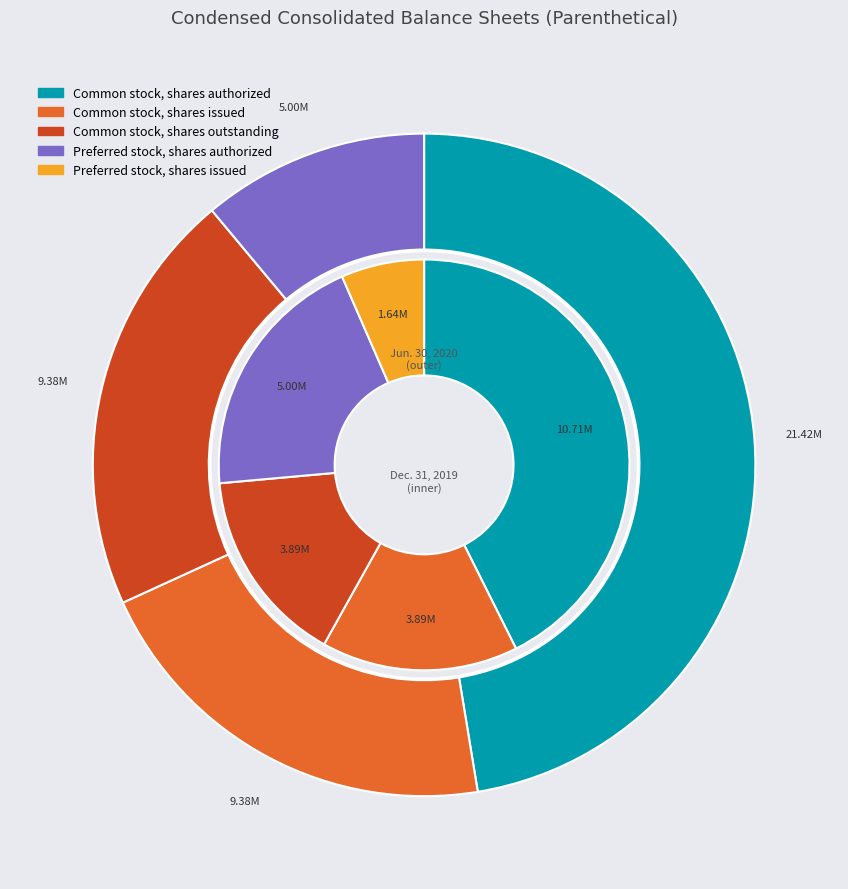

Does any single category account for the majority?

No